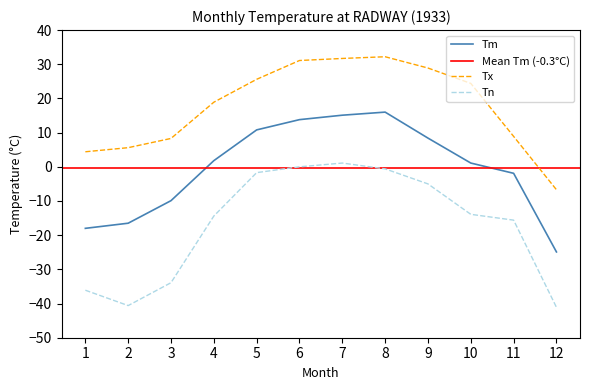

True or false: Tn has a value of -5.0 at 9.

True